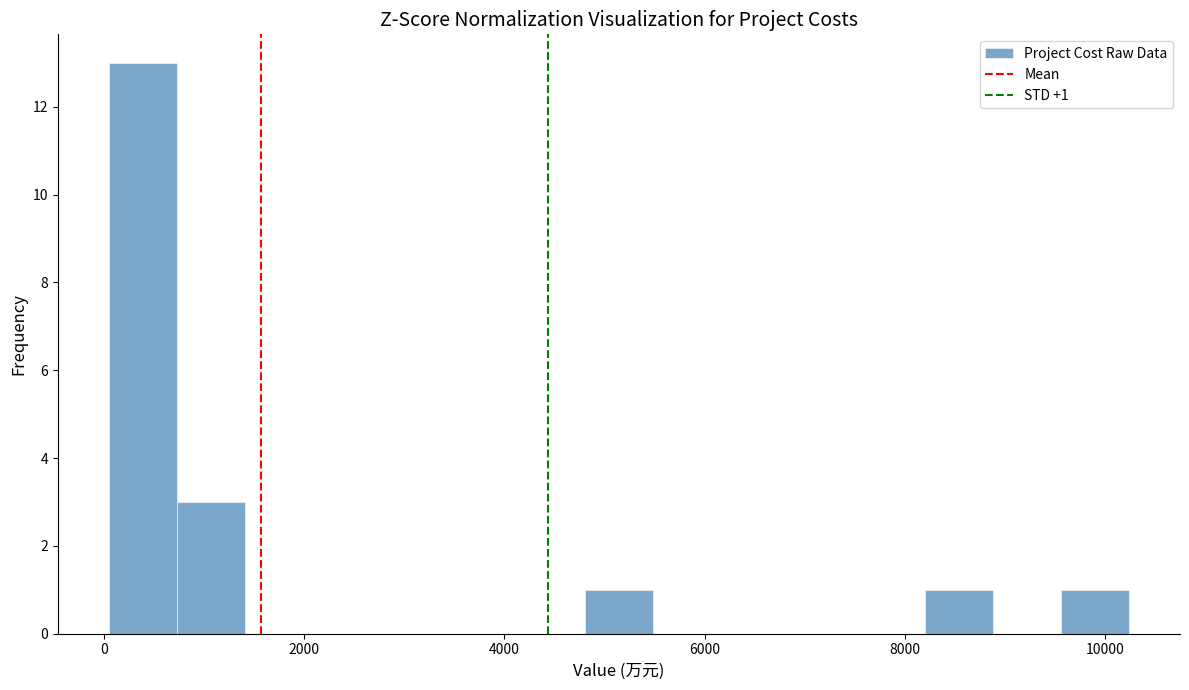

Read against the x-axis, roughly where is the centre of the tallest bar?

400